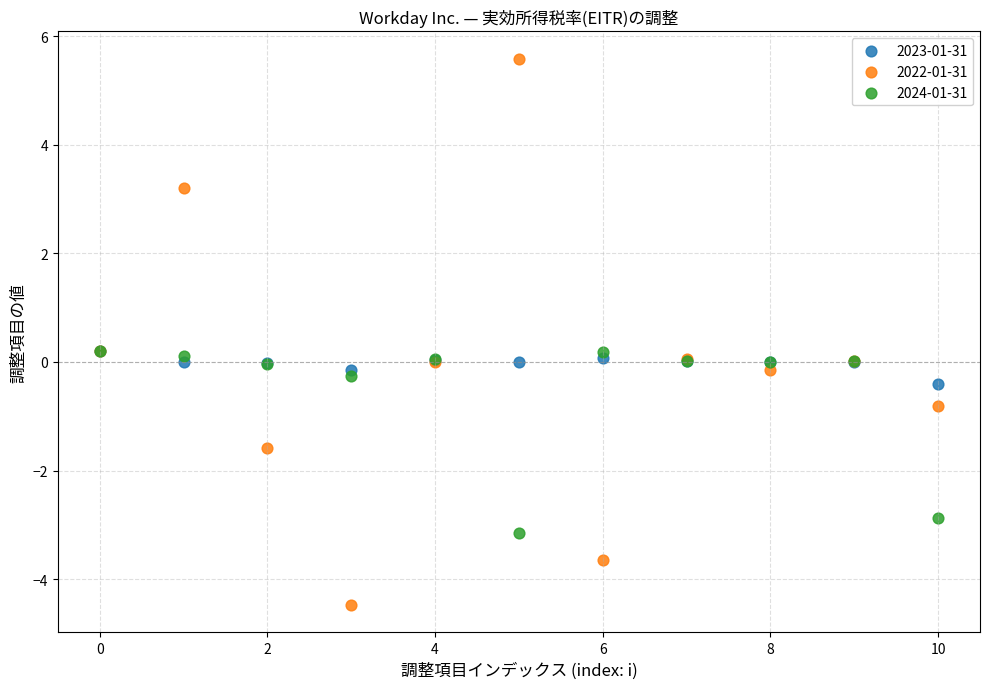

In the 2024-01-31 series, what Y value is closest to -1?

-0.3